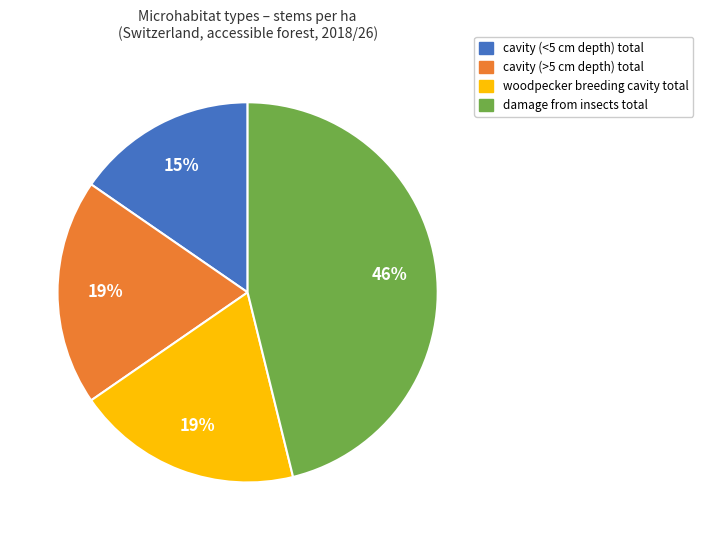

To the nearest percent, what portion does cavity (<5 cm depth) total represent?

15%